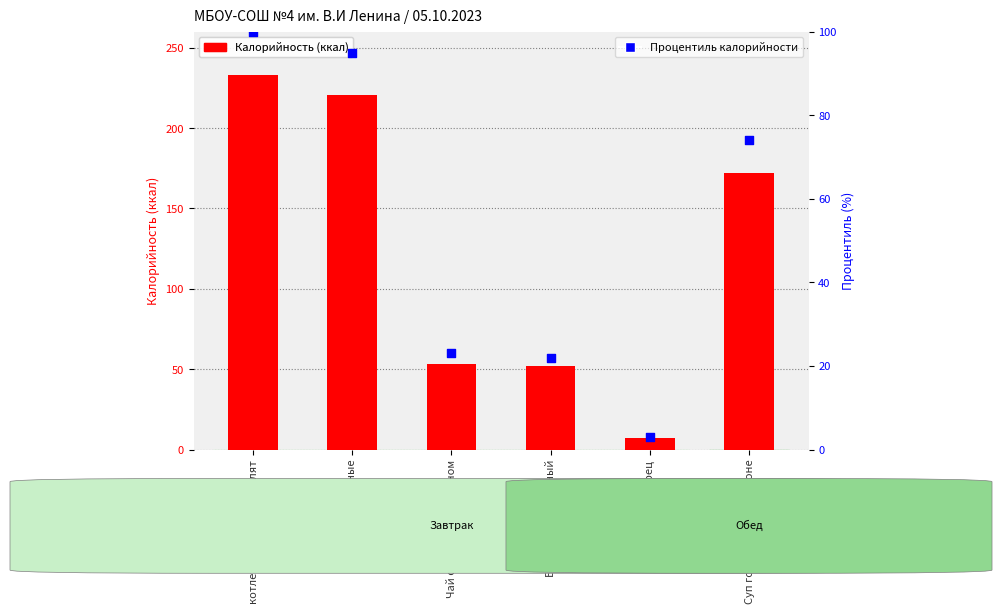

Which series contains the highest Y value?

Калорийность (ккал)